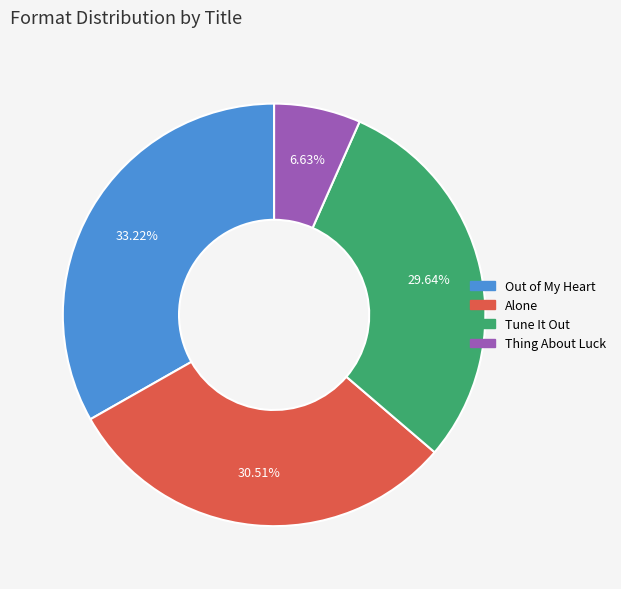

What percentage is the Thing About Luck slice, to the nearest percent?

7%